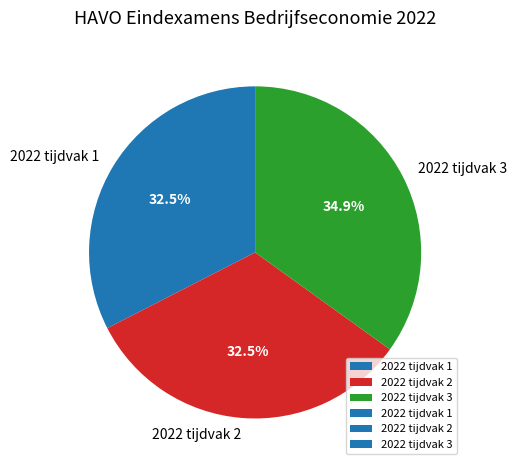

Approximately how many times larger is the value at 2022 tijdvak 2 compared to 2022 tijdvak 3?

0.9